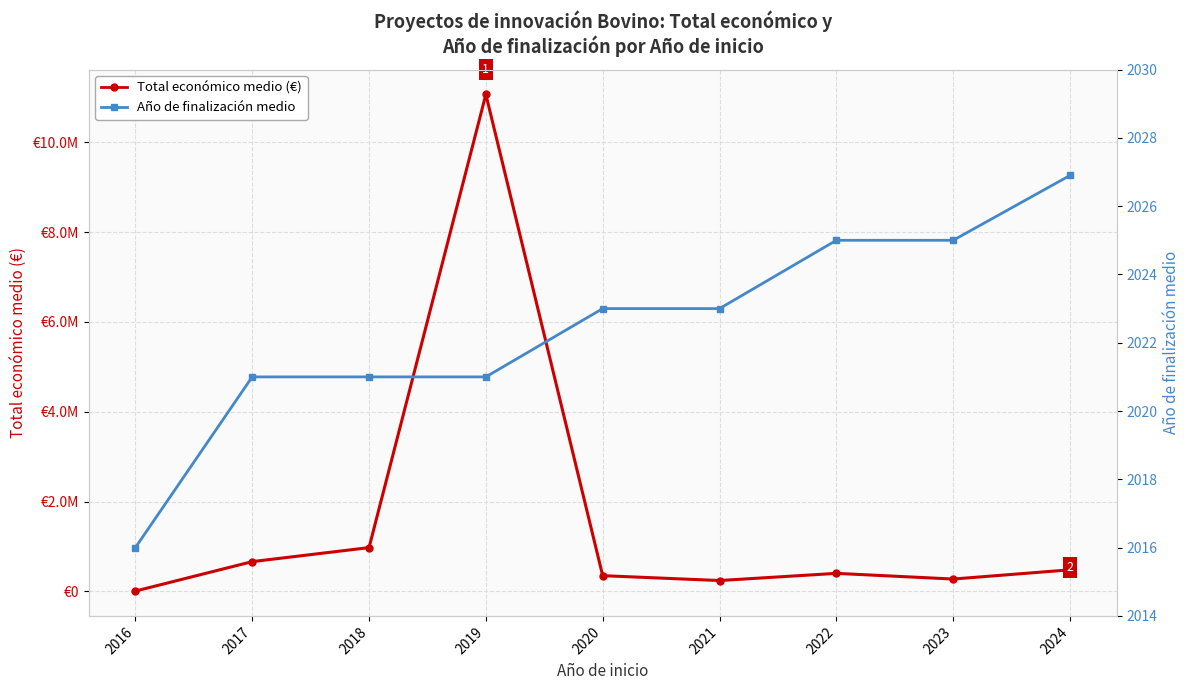

What is the value of the Año de finalización medio point at the 8th from the left?

2025.0